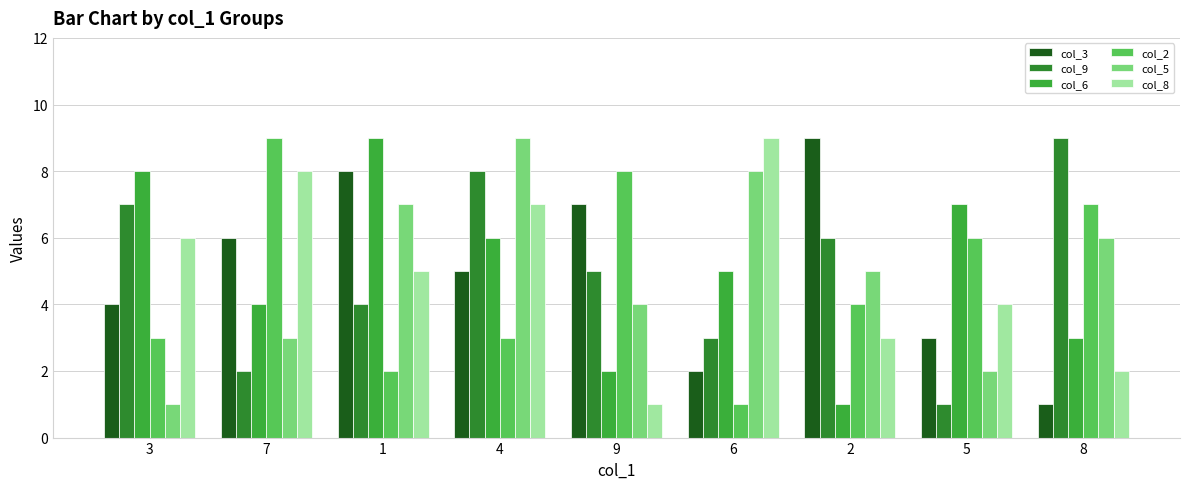

Where does the col_5 series first go above 5?

1